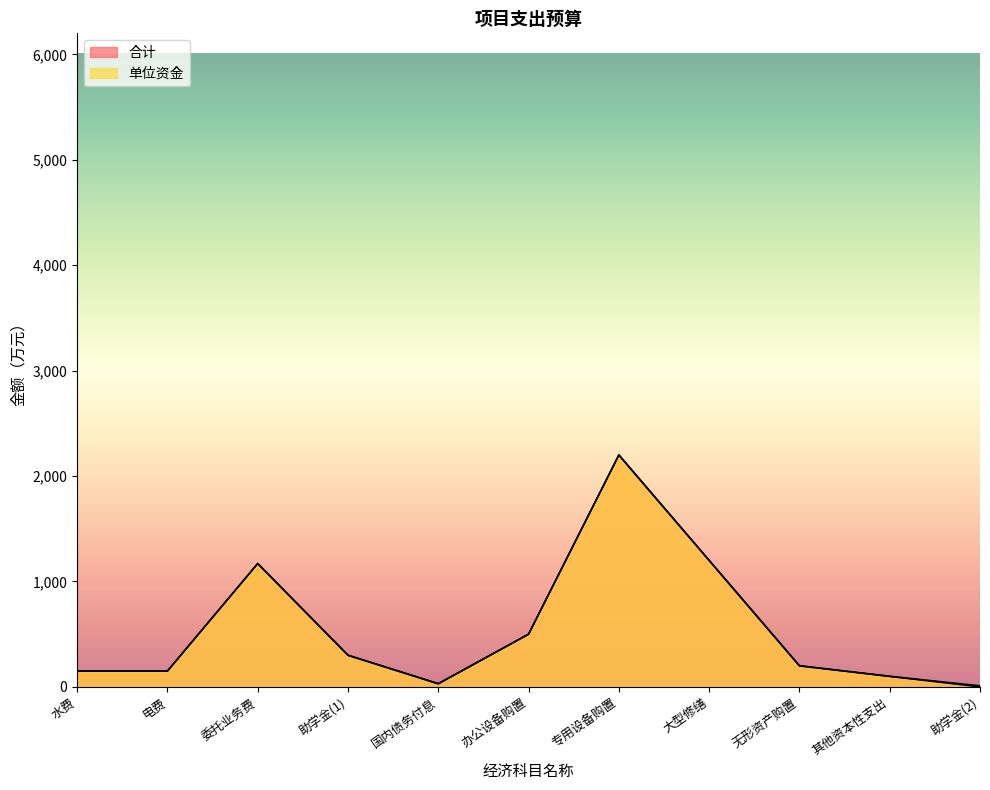

Rank the series at 电费 from lowest to highest value.

合计, 单位资金